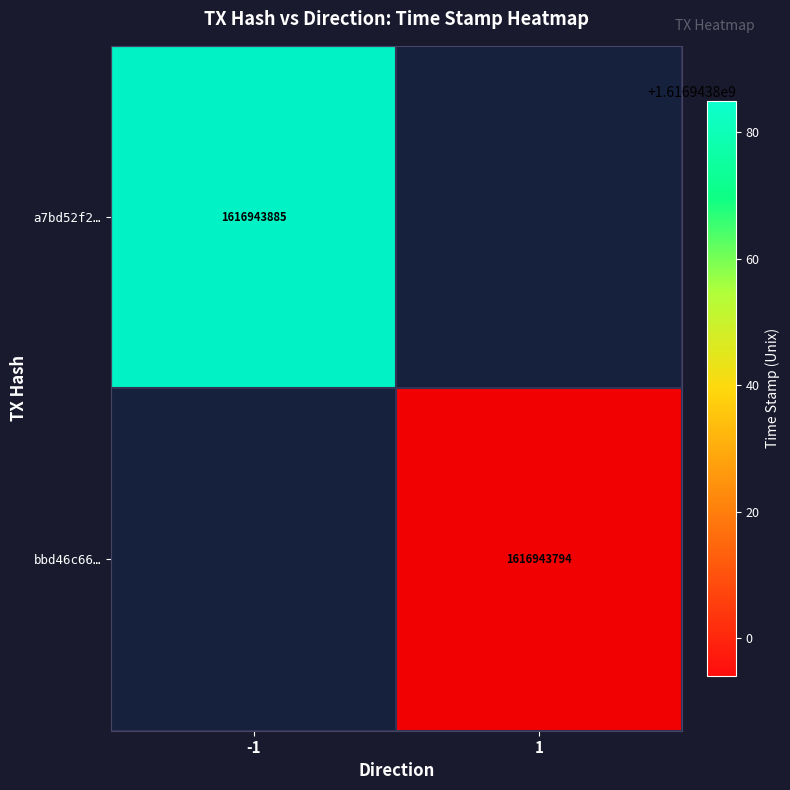

Which series has the largest range (max minus min)?

a7bd52f21efa8eea7204848fe3c23f277546d85